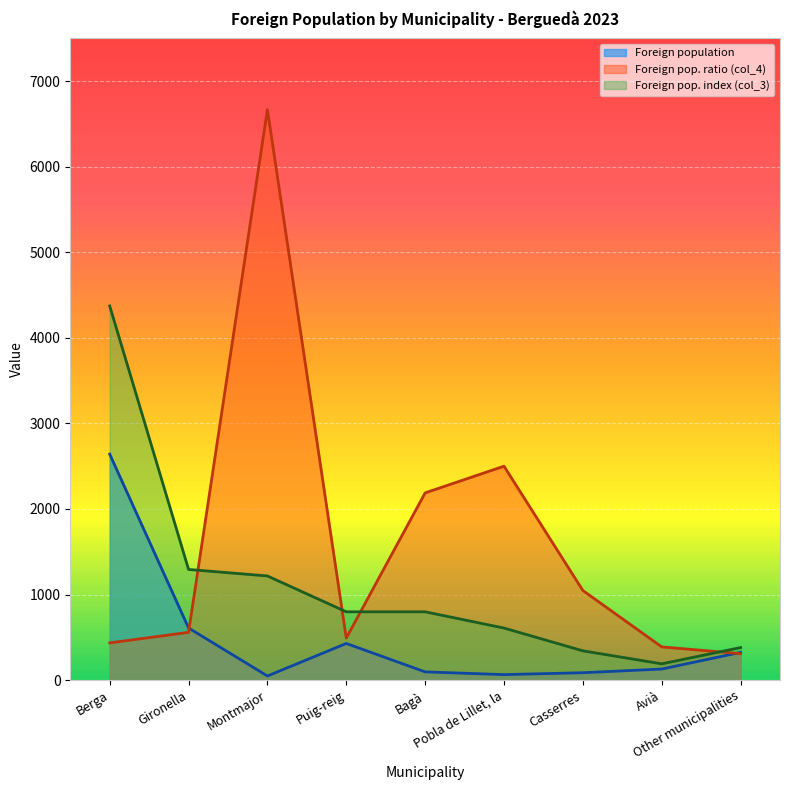

What is the sum of the Foreign pop. ratio (col_4) values at Gironella and Casserres?

1605